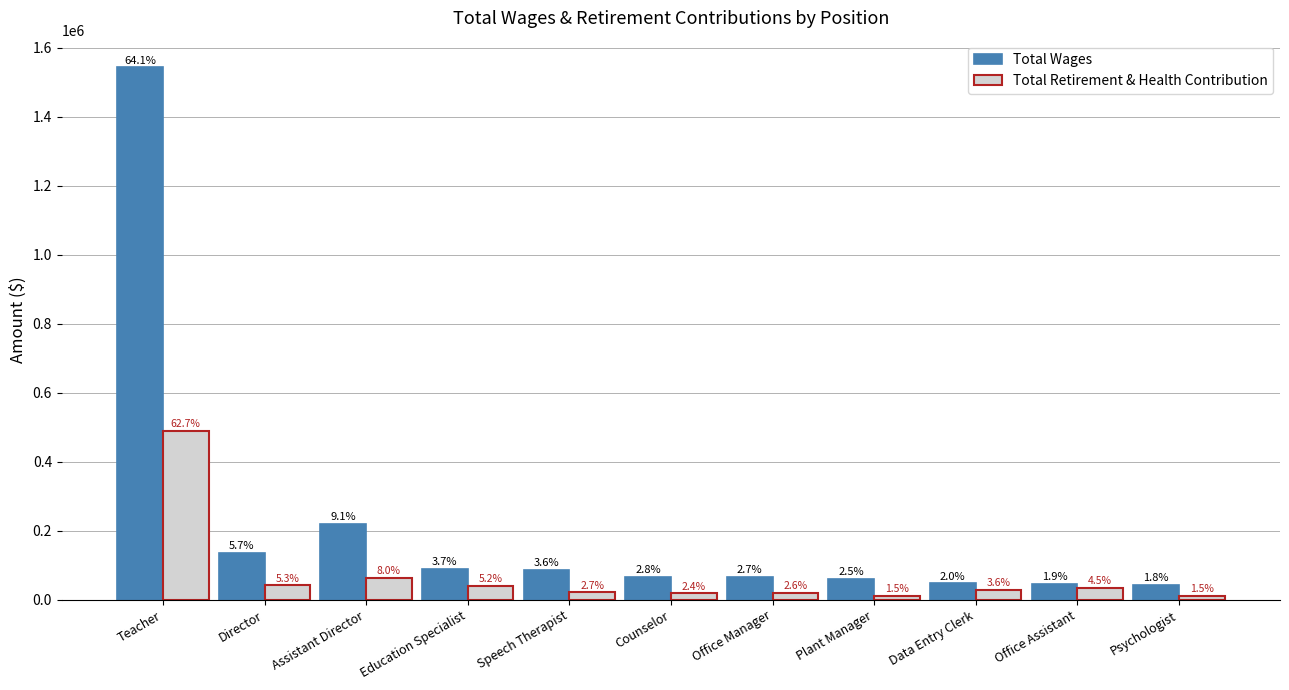

At which category is the sum across all series the highest?

Teacher